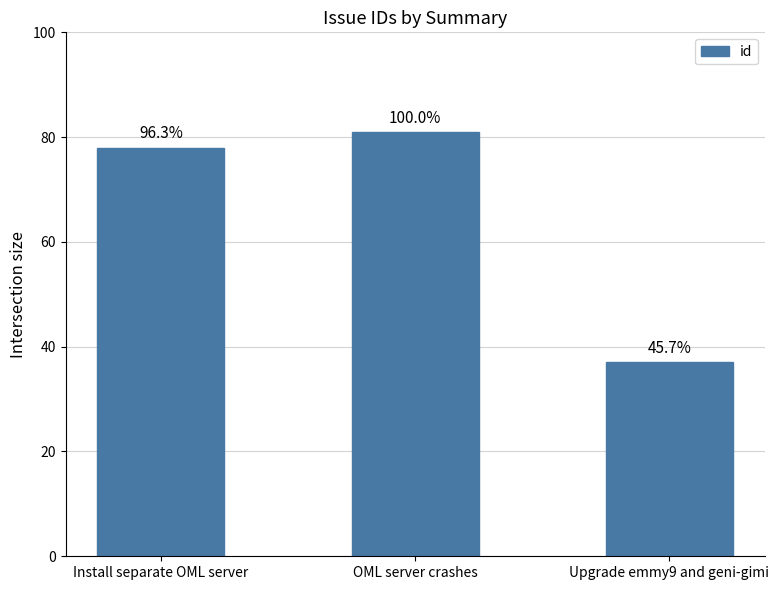

Are the bars horizontal?

No